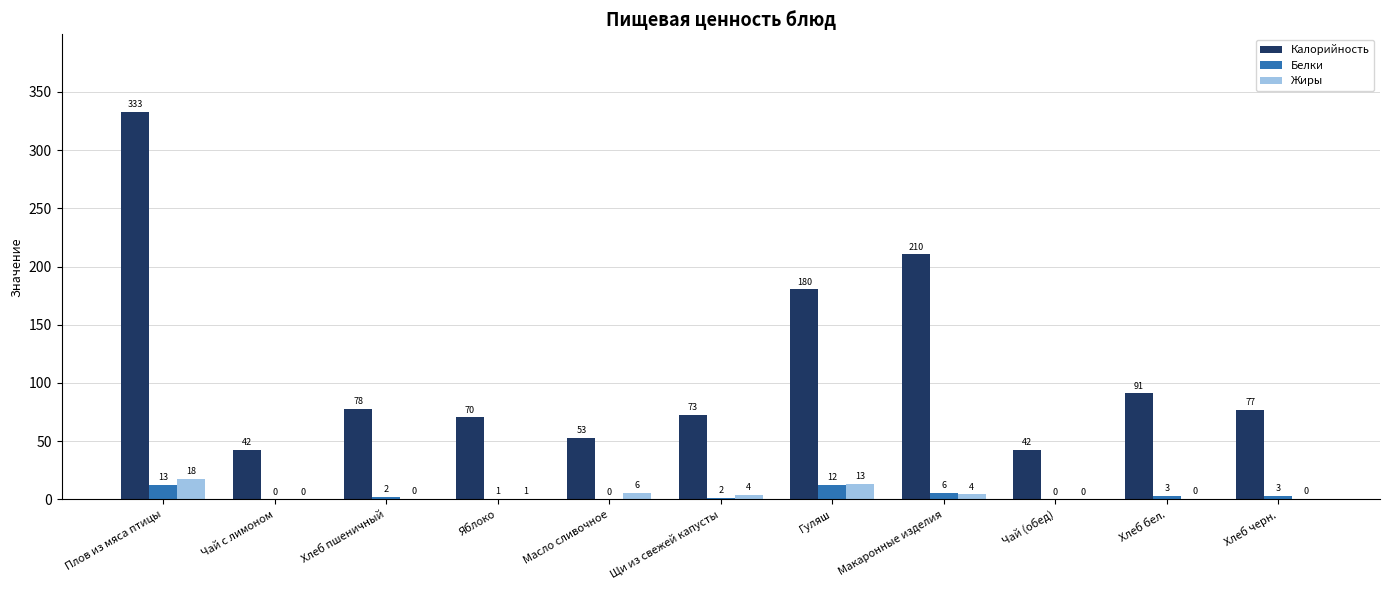

What are all the series names shown in the legend?

Калорийность, Белки, Жиры